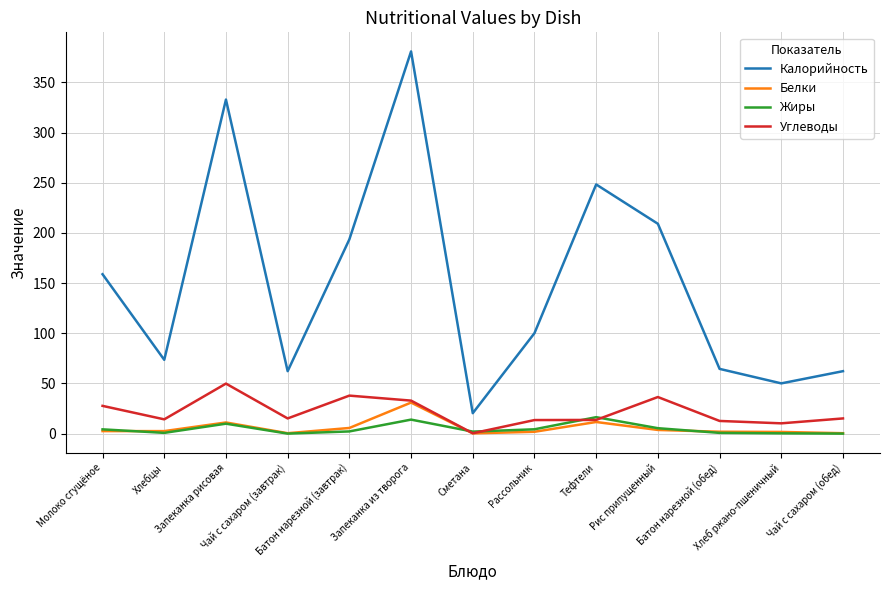

Between which two adjacent categories do Жиры and Углеводы first intersect?

Запеканка из творога and Сметана